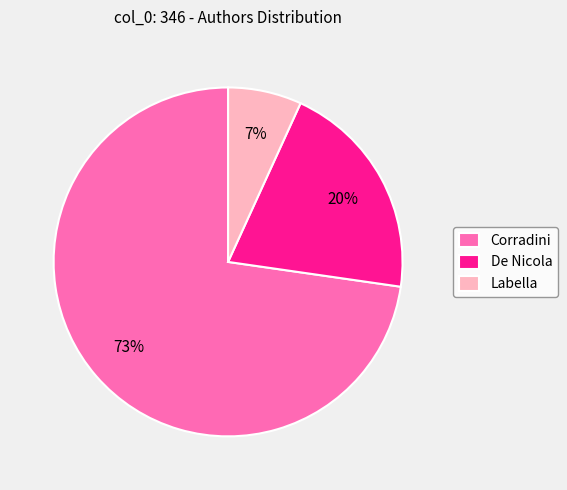

Approximately how many times larger is the value at De Nicola compared to Corradini?

0.3